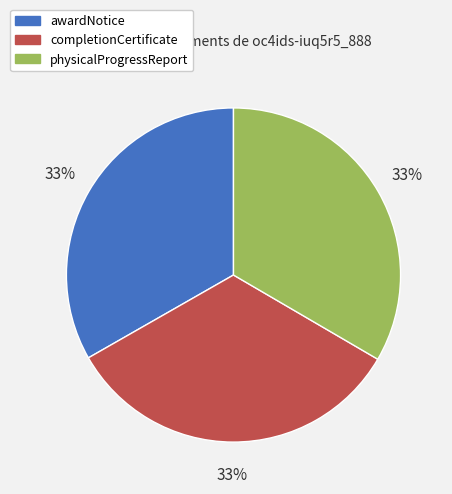

True or false: completionCertificate accounts for 33% of the total.

True